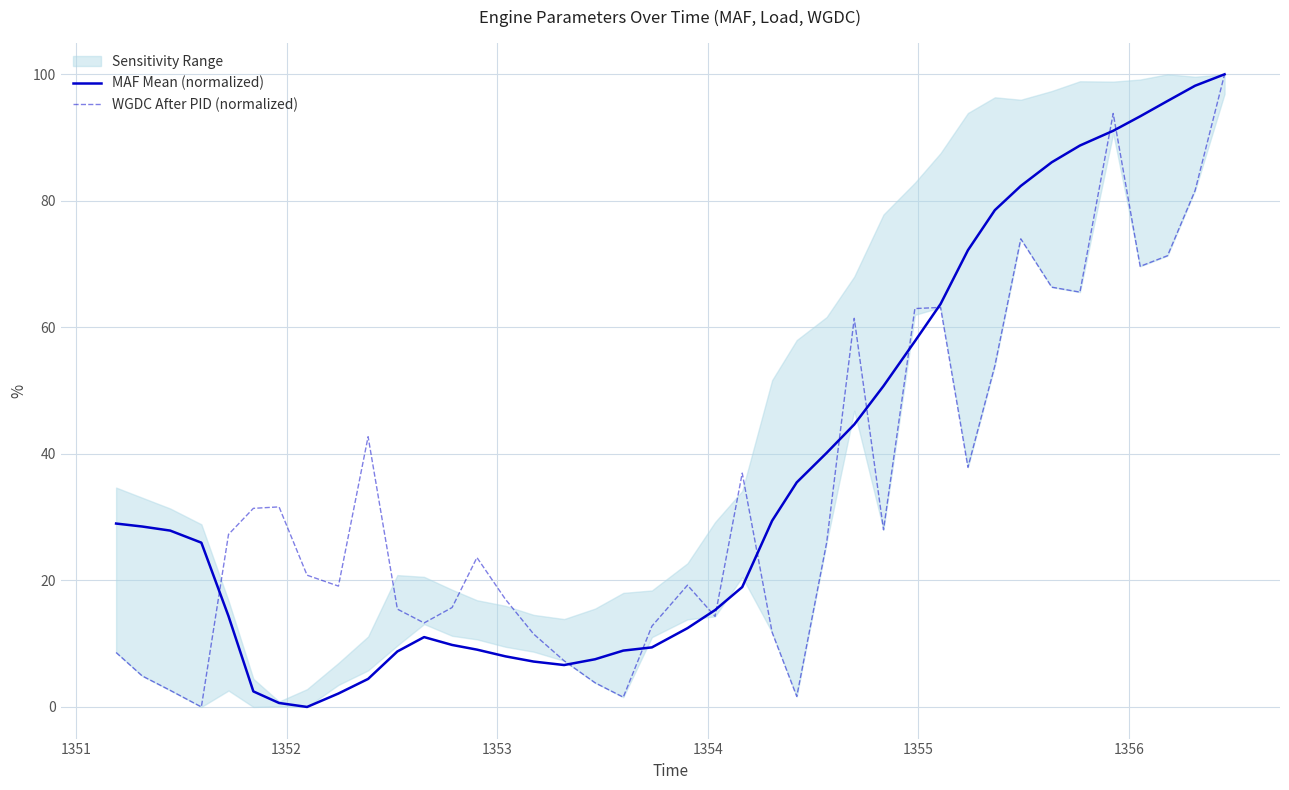

Reading right to left, extract all data points from this chart.

MAF Mean (normalized): 100.0	98.2	95.8	93.4	91.1	88.7	86.1	82.4	78.5	72.2	63.7	57.8	50.7	44.7	40.2	35.5	29.4	18.9	15.3	12.5	9.4	8.9	7.5	6.6	7.2	8.0	9.1	9.8	11.0	8.8	4.4	2.1	0.0	0.6	2.5	14.3	26.0	27.9	28.5	29.0
WGDC After PID (normalized): 100.0	81.6	71.3	69.6	93.8	65.6	66.4	74.0	53.9	37.9	63.2	63.0	28.0	61.4	26.0	1.7	11.8	37.0	14.3	19.2	12.8	1.5	3.8	7.3	11.5	17.0	23.6	15.7	13.3	15.5	42.7	19.1	20.8	31.6	31.4	27.3	0.0	2.6	4.9	8.6